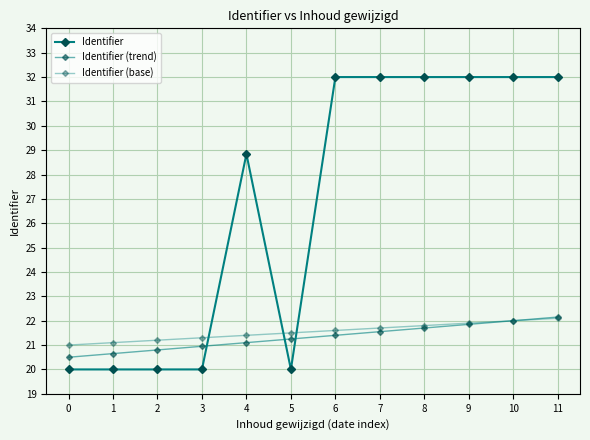

What is the highest value of the Identifier series?

32.0